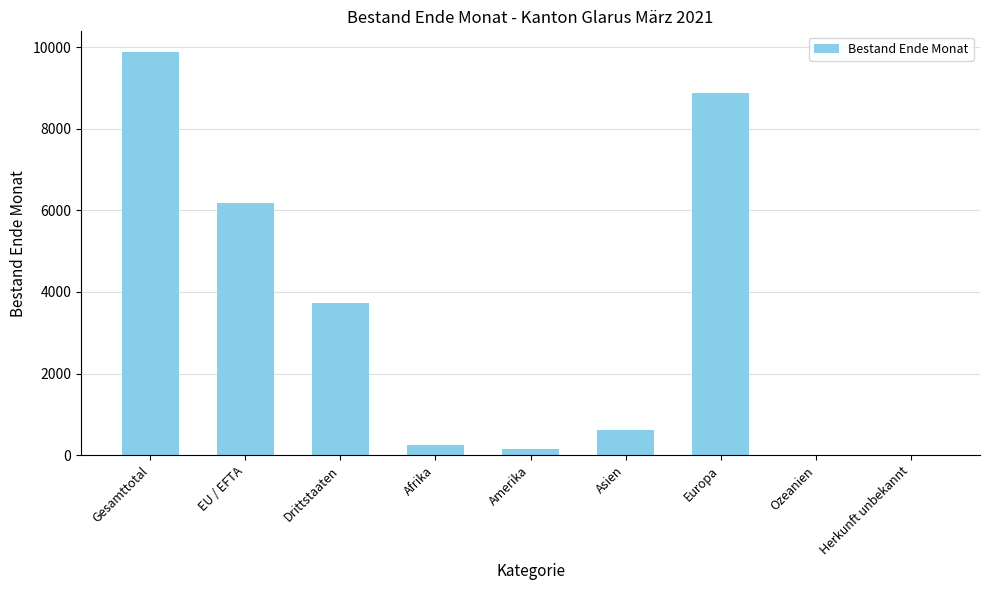

The value at EU / EFTA is 6178. True or false?

True